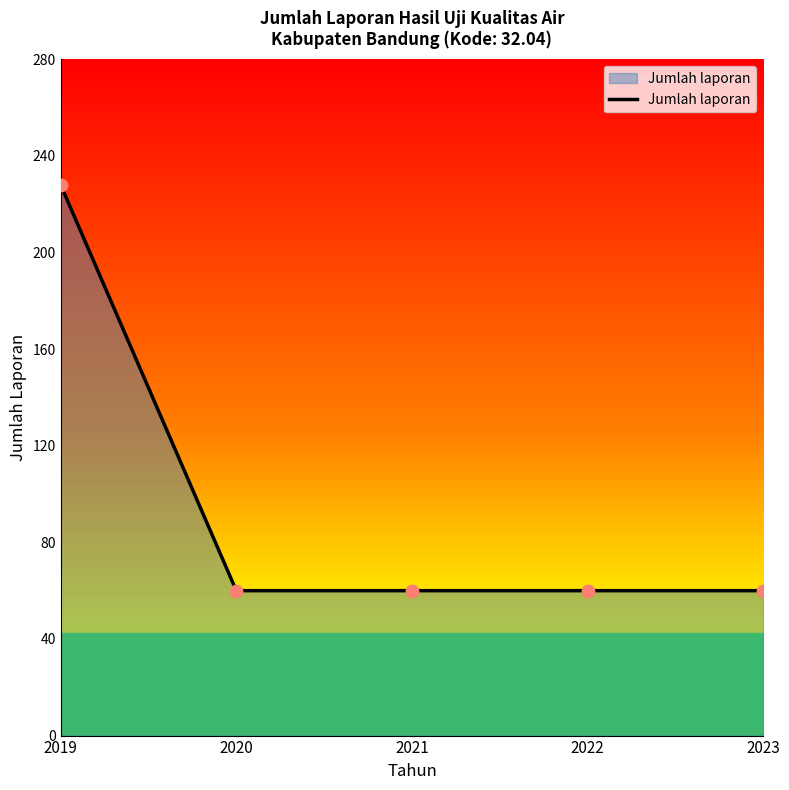

What is the ratio of the value at 2021 to the value at 2022?

1.0